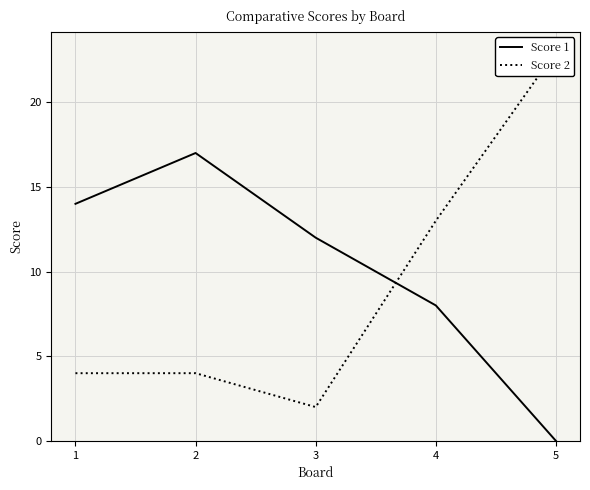

Reading left to right, what are all the values shown in this chart?

Score 1: 14	17	12	8	0
Score 2: 4	4	2	13	23